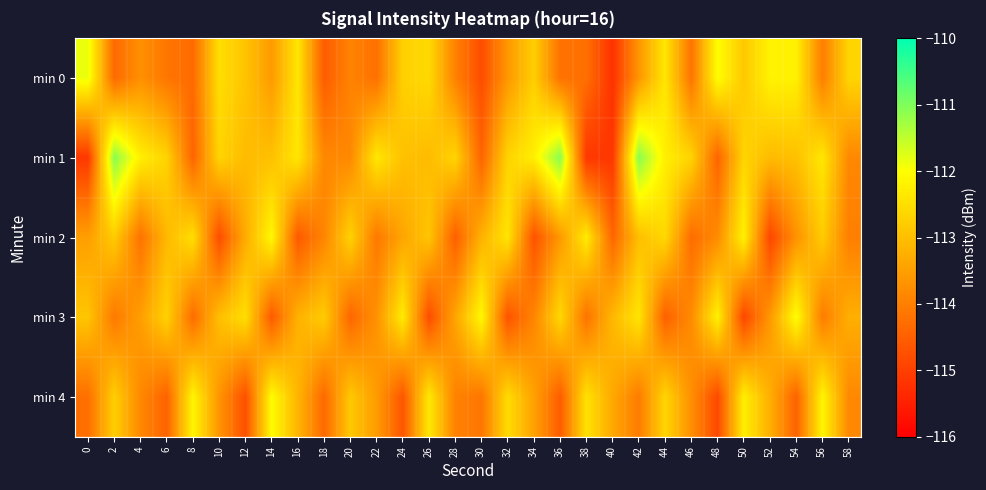

At how many categories does at least one series exceed -112?

4